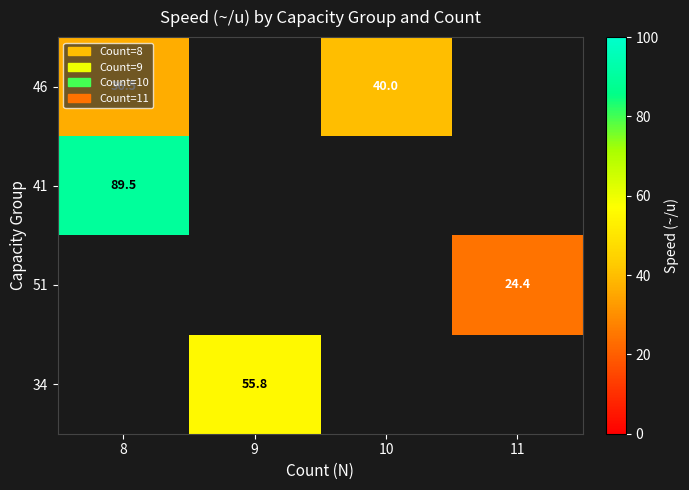

The value of 41 at 8 is 53.8. True or false?

False